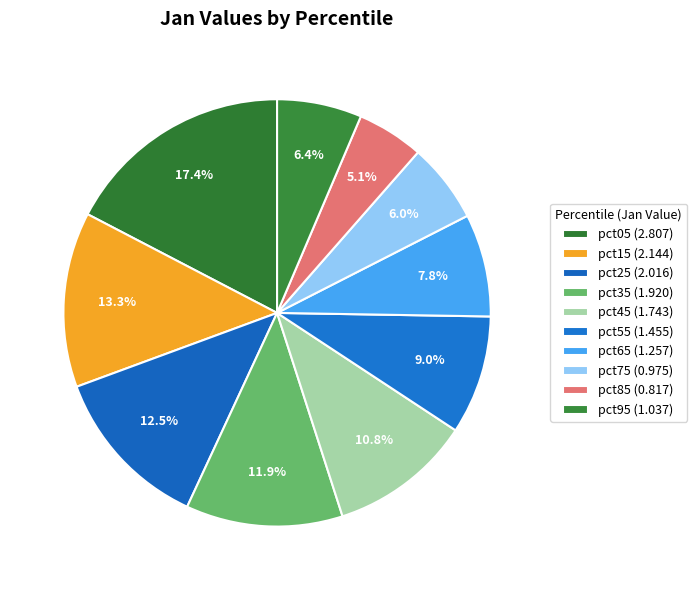

Which category has the smallest portion of the pie?

pct85